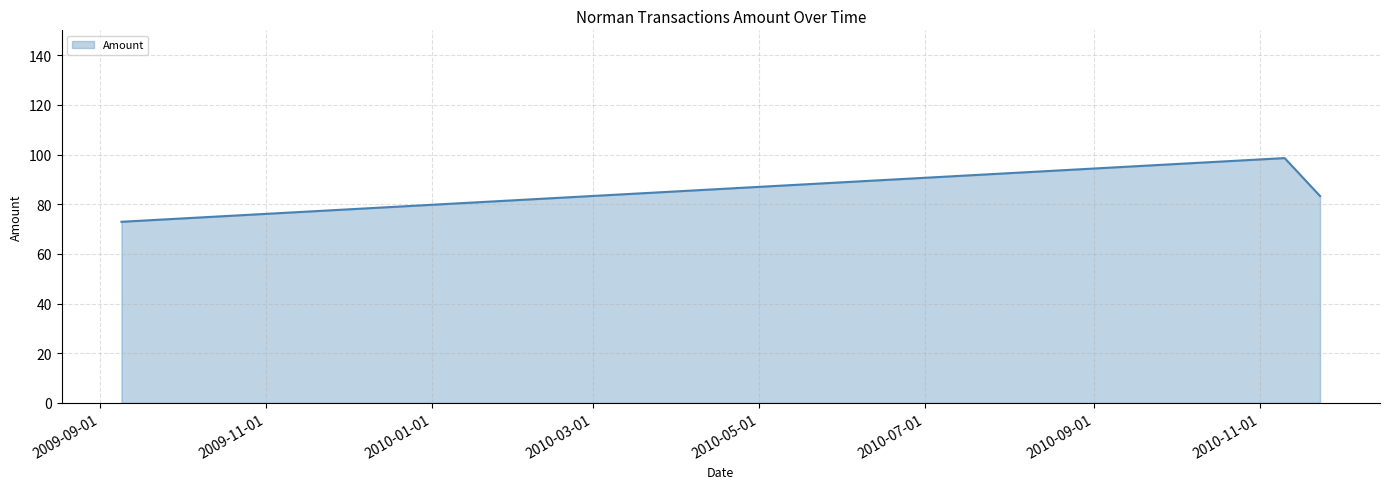

What is the greatest value displayed?

98.6